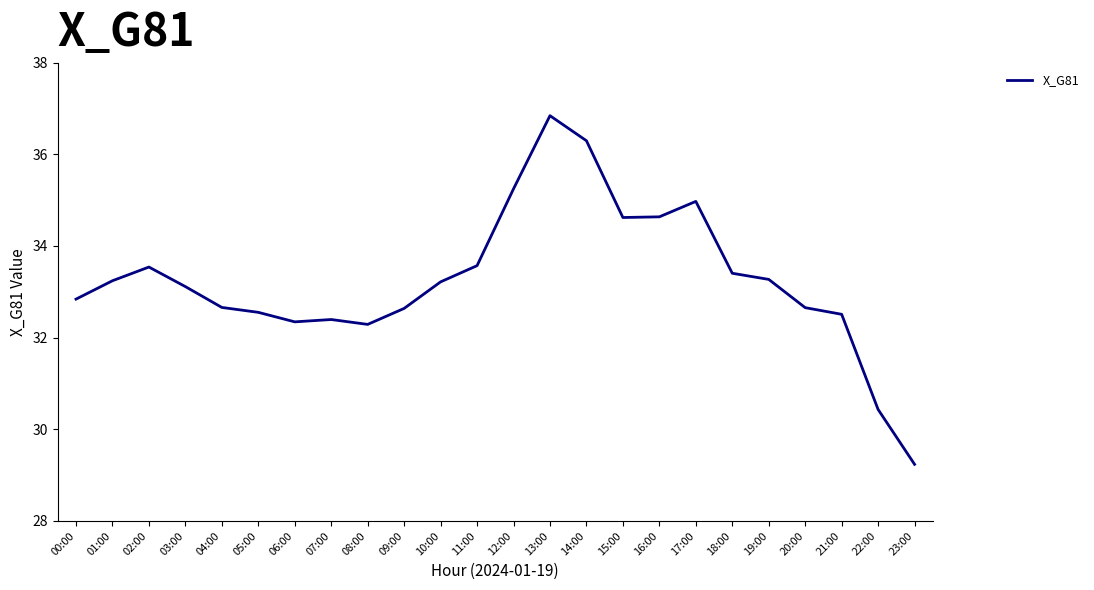

What is the change in value from 13:00 to 18:00?

-3.4